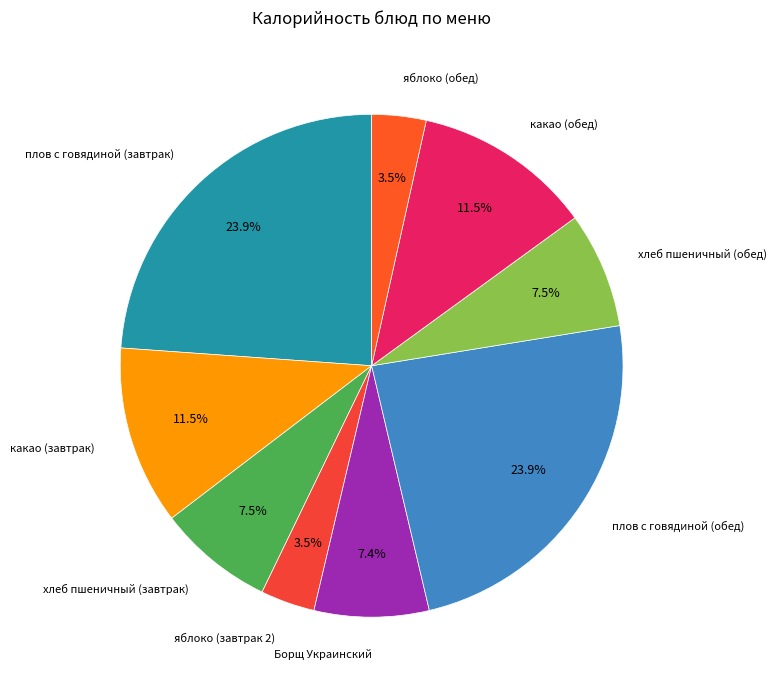

How many slices are in this pie chart?

9